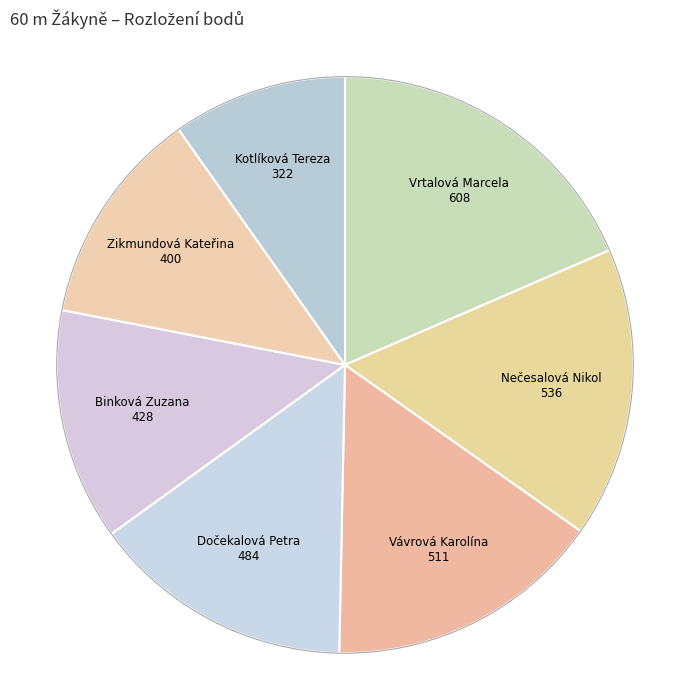

What is the largest slice in the pie chart?

Vrtalová Marcela